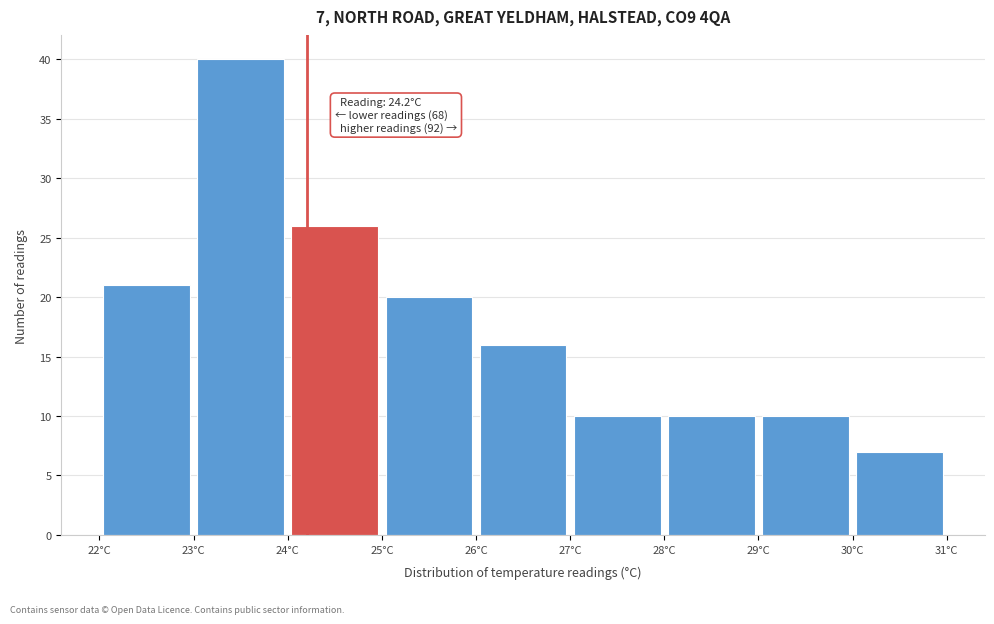

Which range on the x-axis has the tallest bar?

23 to 24